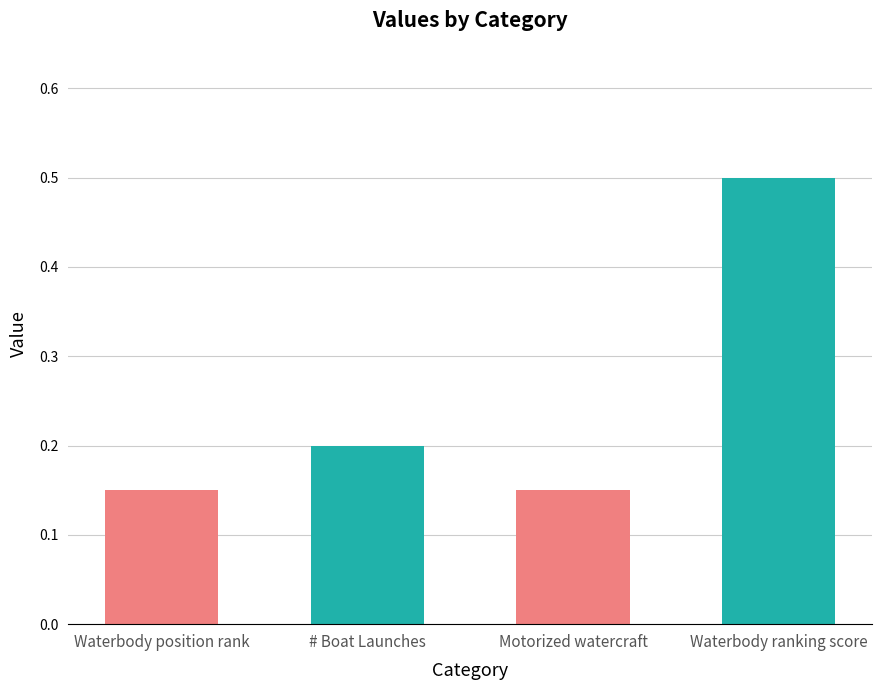

List the labels in order of value, largest first.

Waterbody ranking score, # Boat Launches, Waterbody position rank, Motorized watercraft